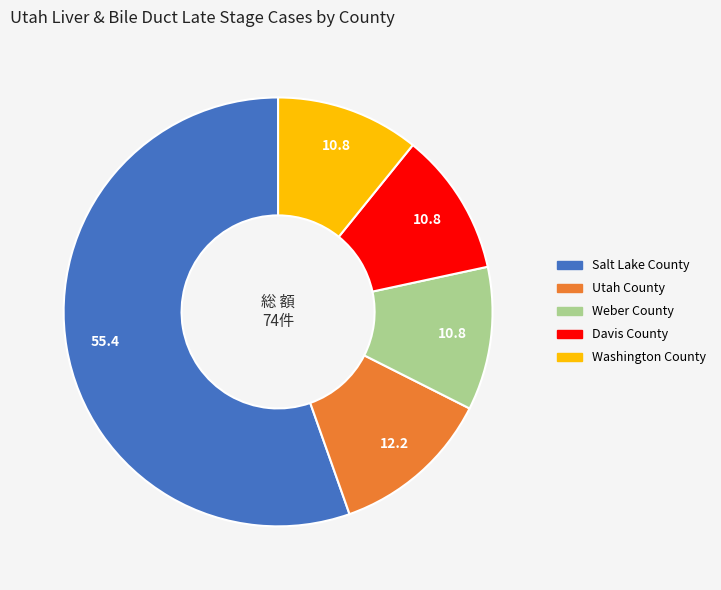

What is the largest slice in the pie chart?

Salt Lake County